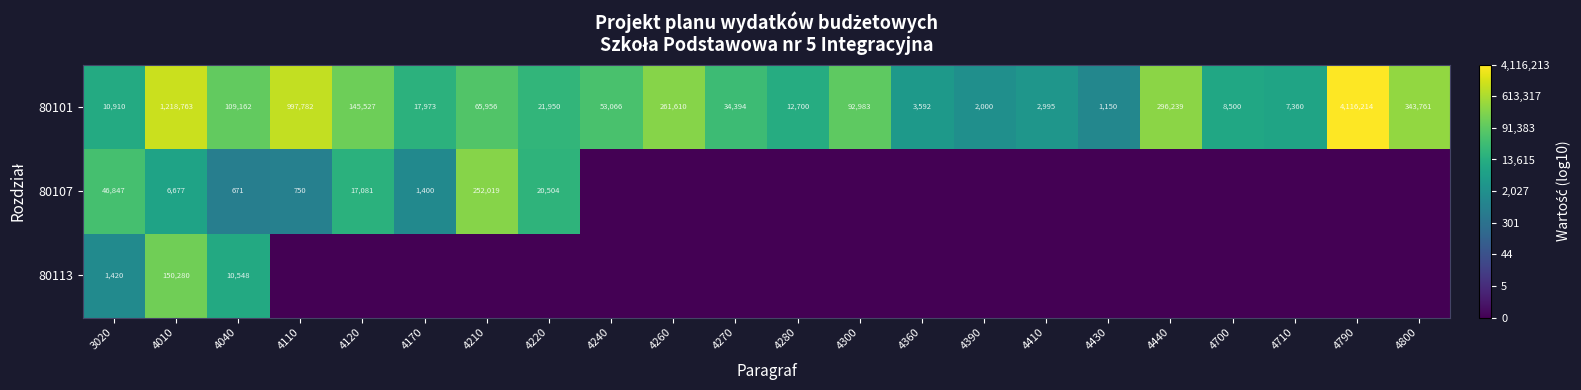

Which label corresponds to the smallest value in the chart?

4240